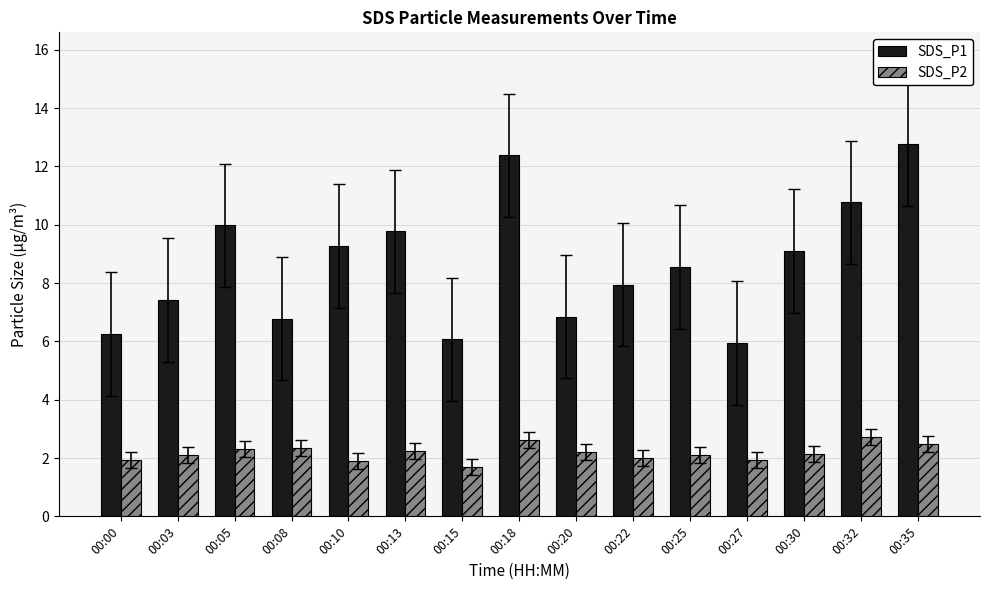

List the series in order of their overall mean, highest first.

SDS_P1, SDS_P2